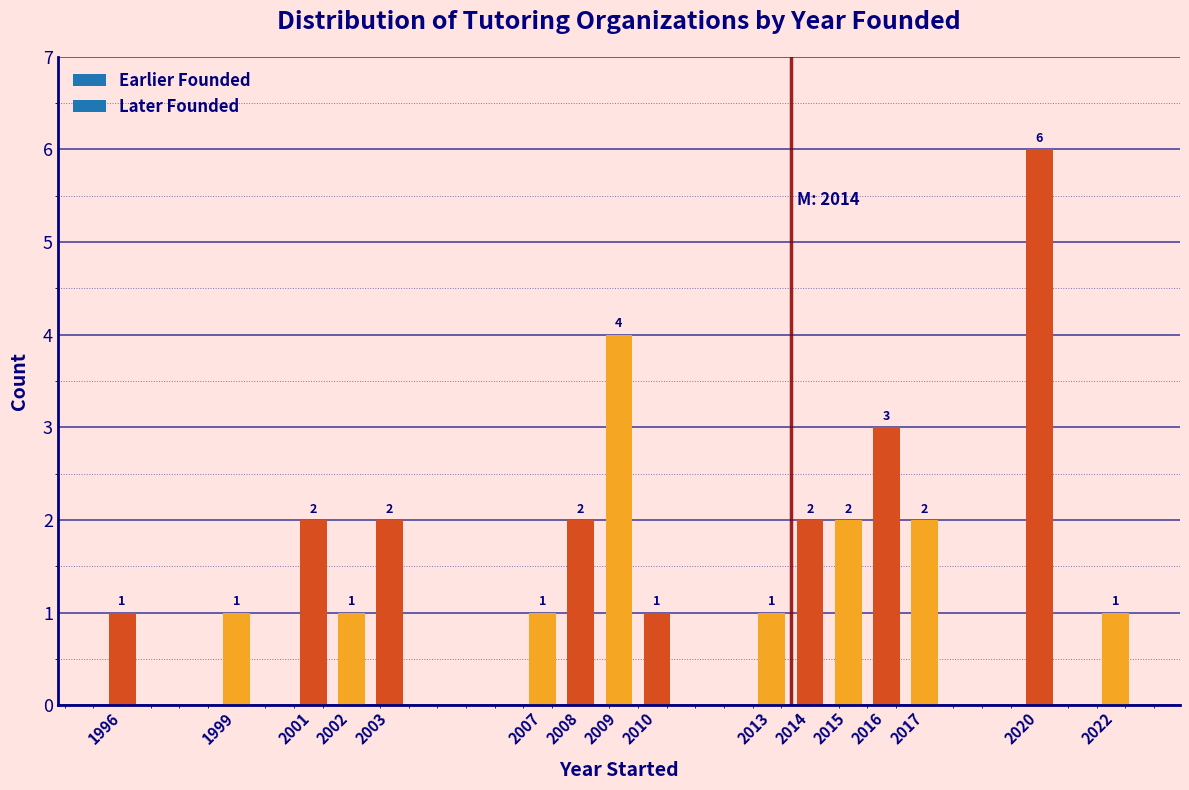

Reading left to right, extract all data points from this chart.

1996=1	1999=1	2001=2	2002=1	2003=2	2007=1	2008=2	2009=4	2010=1	2013=1	2014=2	2015=2	2016=3	2017=2	2020=6	2022=1